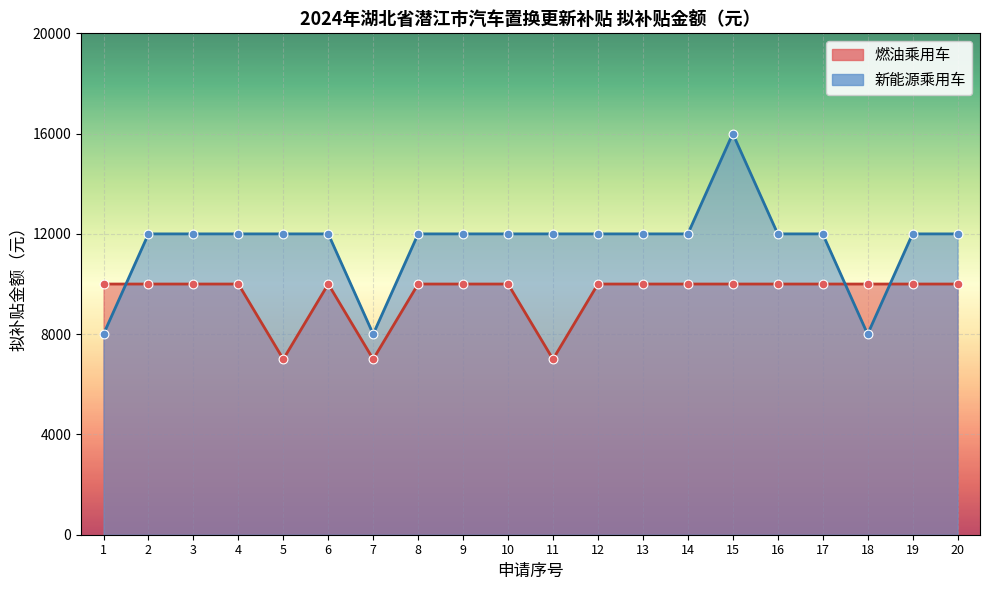

At which category is the sum across all series the highest?

15